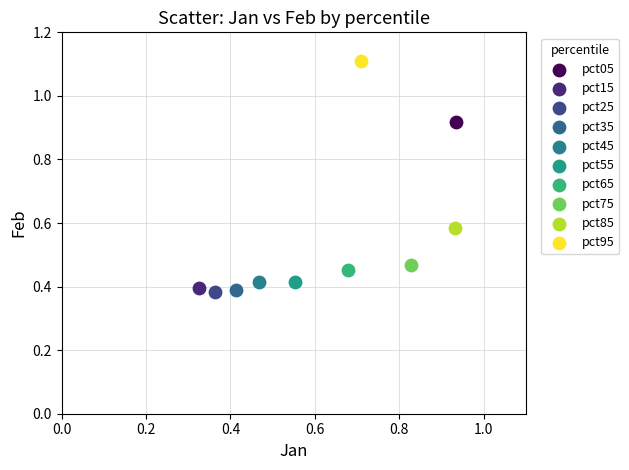

What are all the series names shown in the legend?

pct05, pct15, pct25, pct35, pct45, pct55, pct65, pct75, pct85, pct95